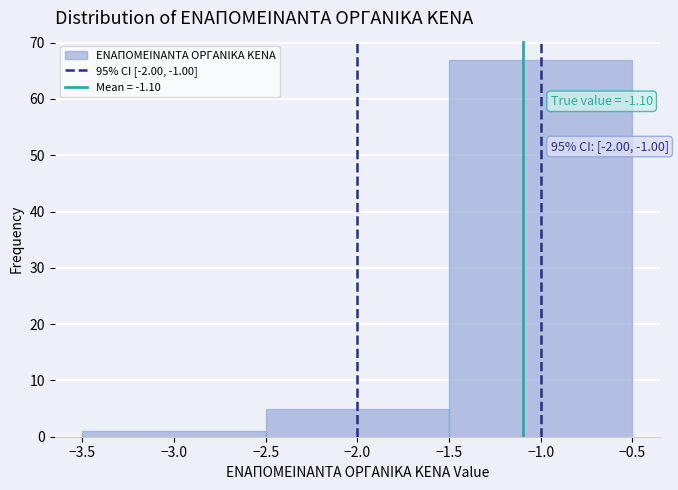

Which range on the x-axis has the tallest bar?

-1.5 to -0.5